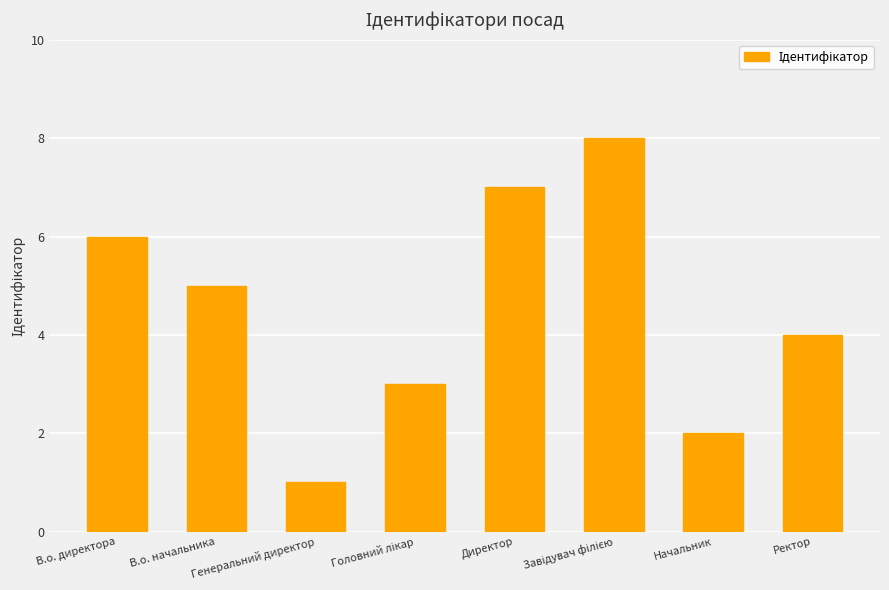

What is the difference between the maximum and minimum values?

7